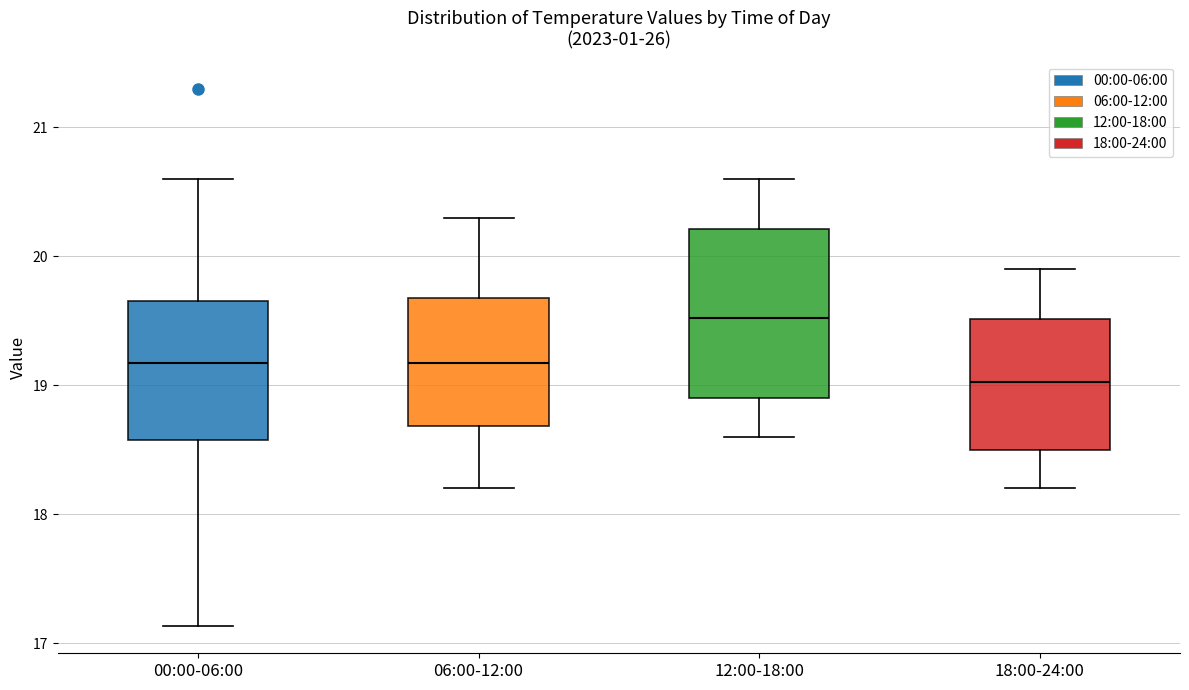

Which box's median line is the highest?

12:00-18:00